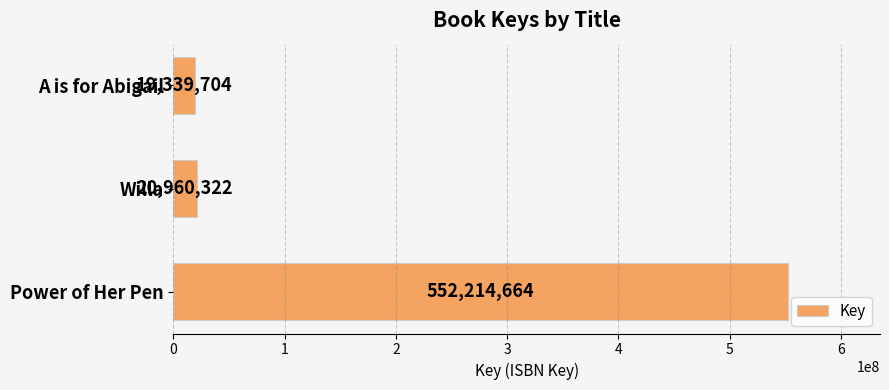

Approximately how many times larger is the value at Power of Her Pen compared to Willa?

26.3